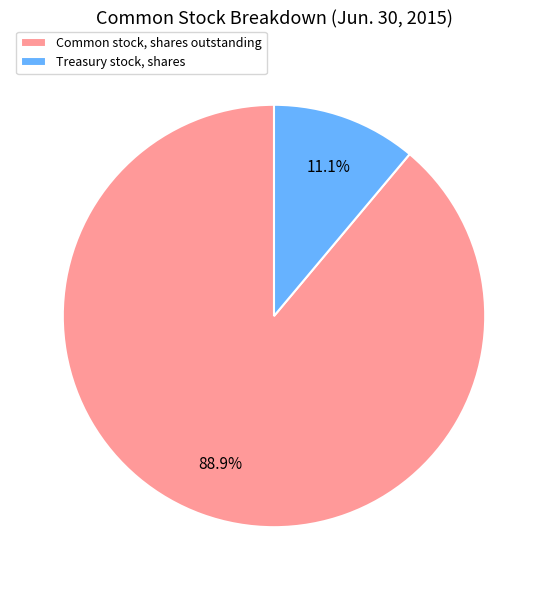

Which category has the smallest portion of the pie?

Treasury stock, shares